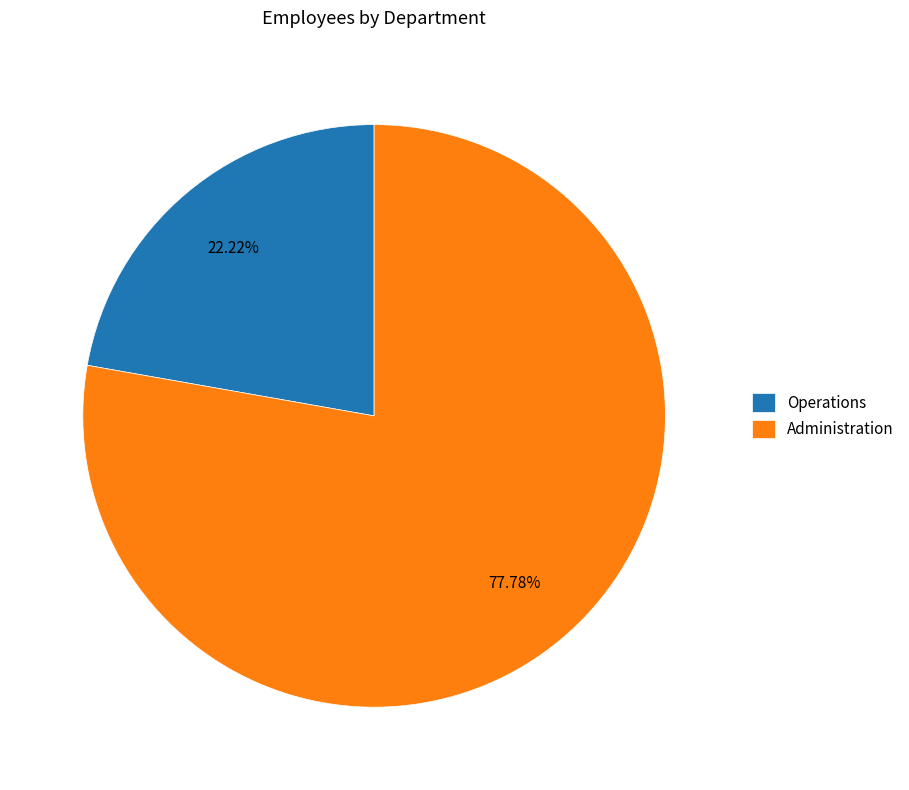

Count the number of slices in the pie.

2